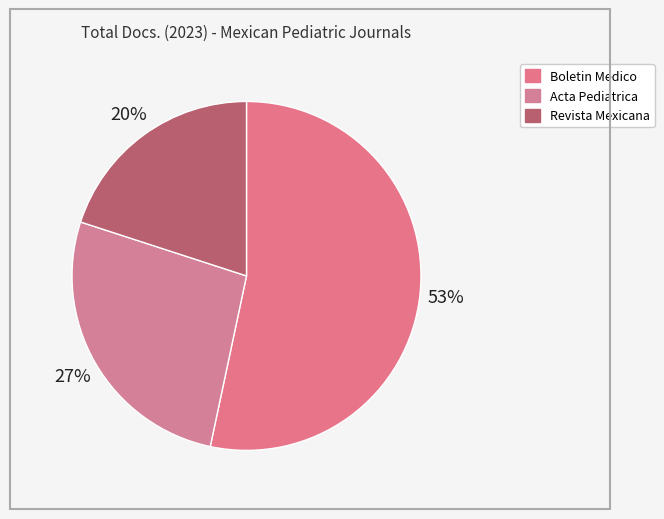

How many segments does this pie chart have?

3